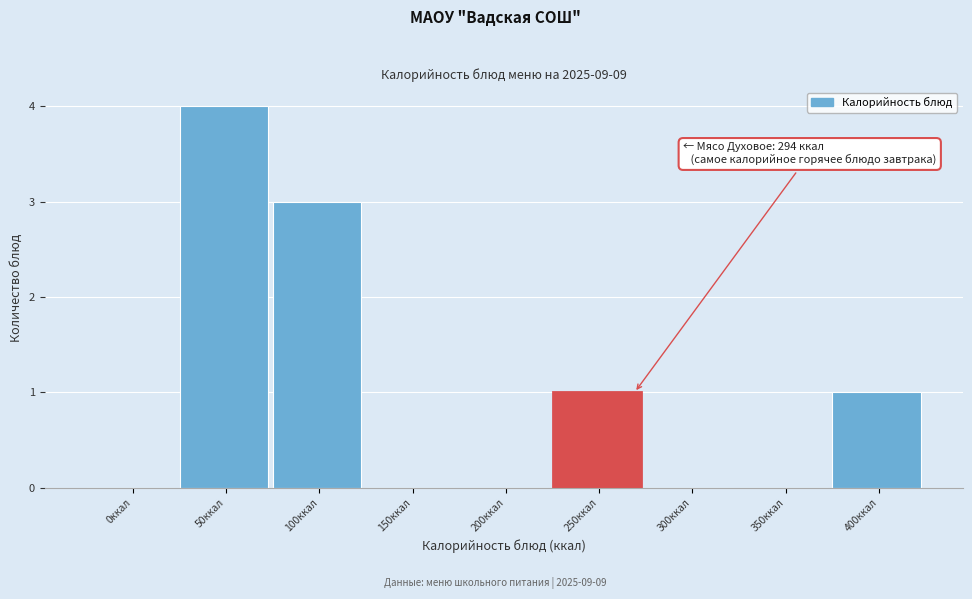

Reading right to left, what are all the values shown in this chart?

400ккал=1	350ккал=0	300ккал=0	250ккал=1	200ккал=0	150ккал=0	100ккал=3	50ккал=4	0ккал=0